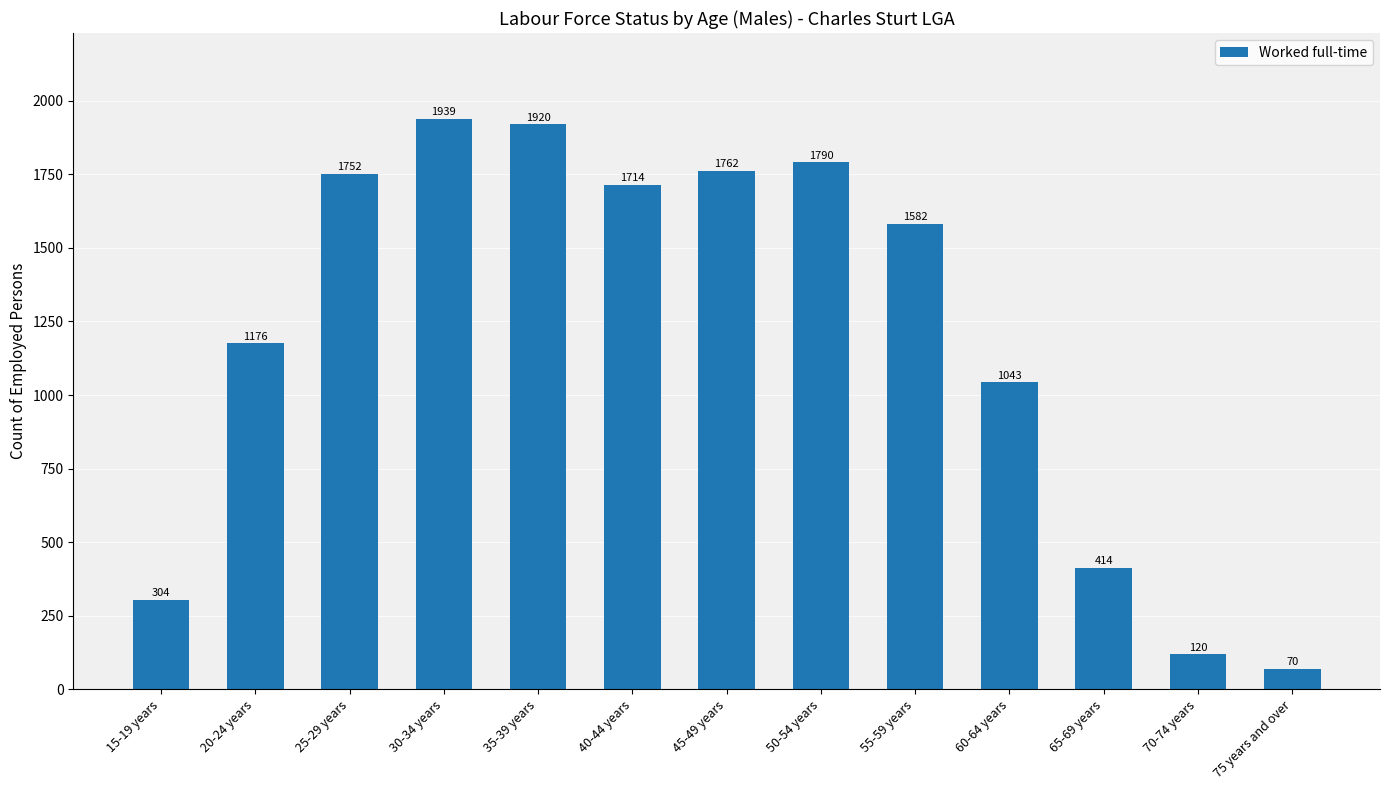

Reading left to right, list all the values displayed in this chart.

304	1176	1752	1939	1920	1714	1762	1790	1582	1043	414	120	70